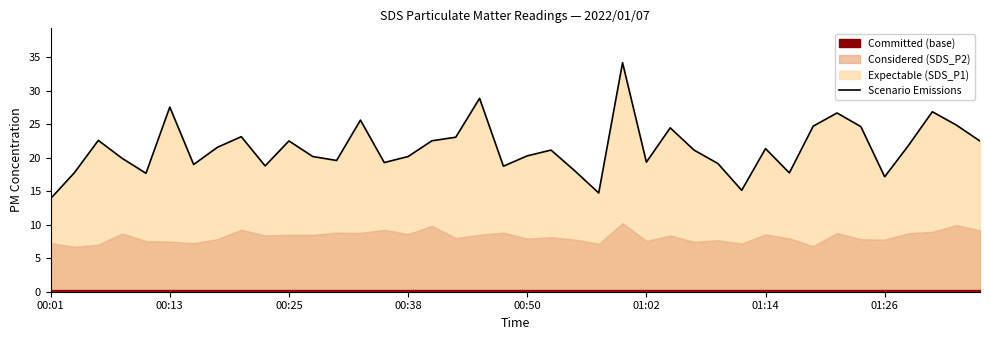

At which label is the value closest to 24?

26